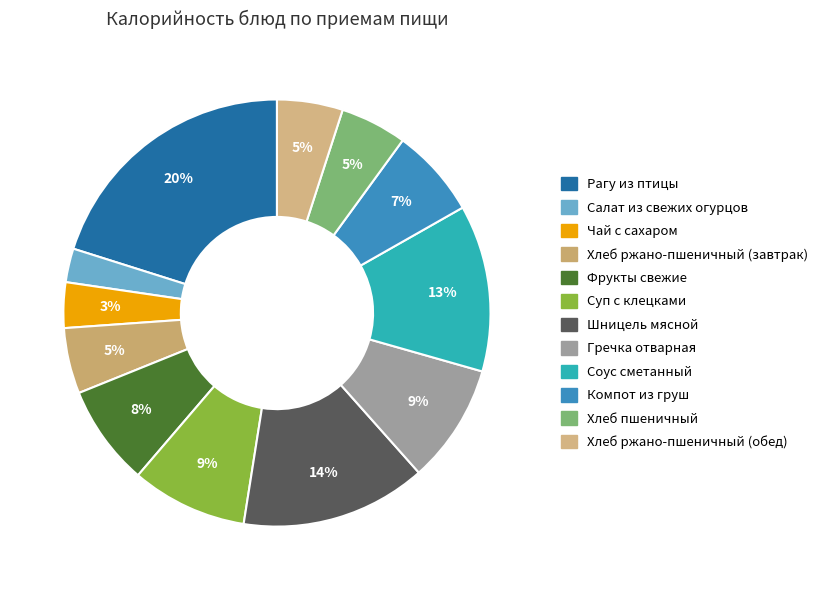

Is there a majority slice in this chart?

No